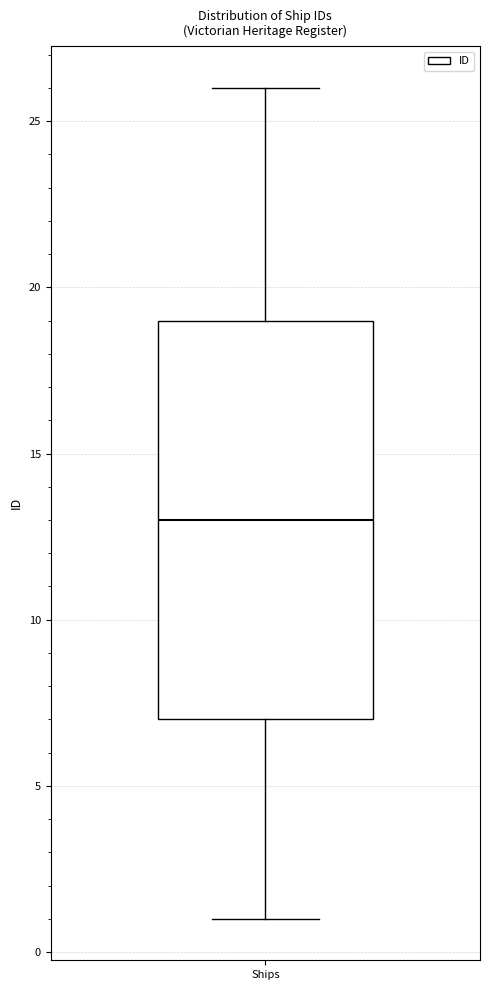

Where is the lower edge of the box for Ships on the y-axis? The values are not printed on the chart, so give them approximately, as read against the axis.

7